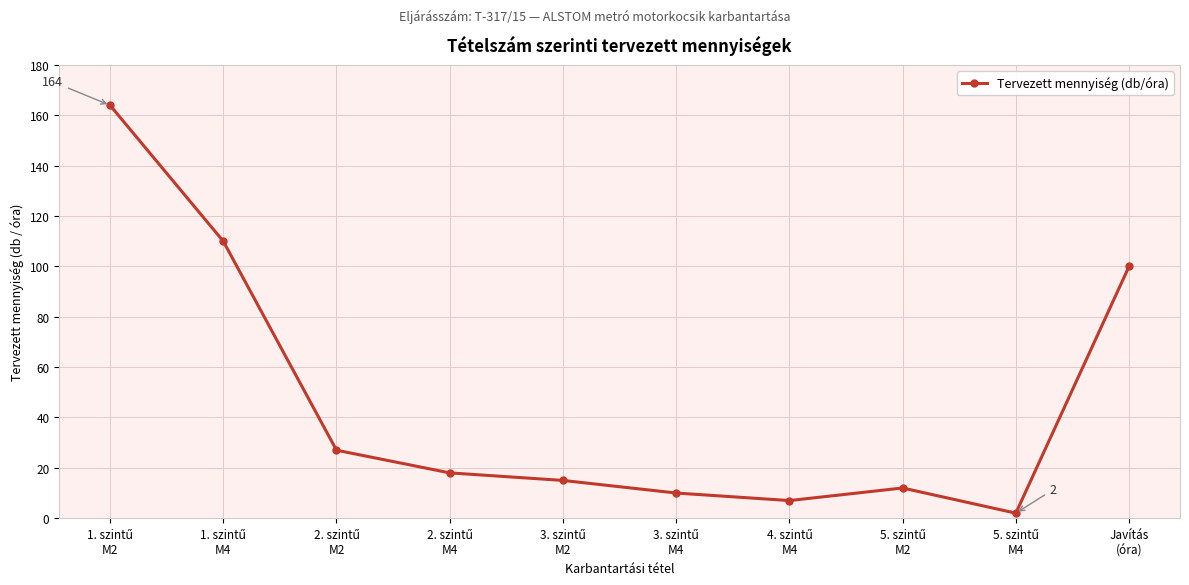

What is the difference between the maximum and minimum values?

162